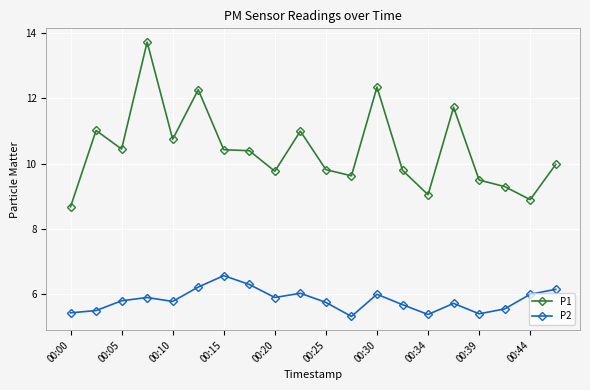

Which series has the largest total across all categories?

P1